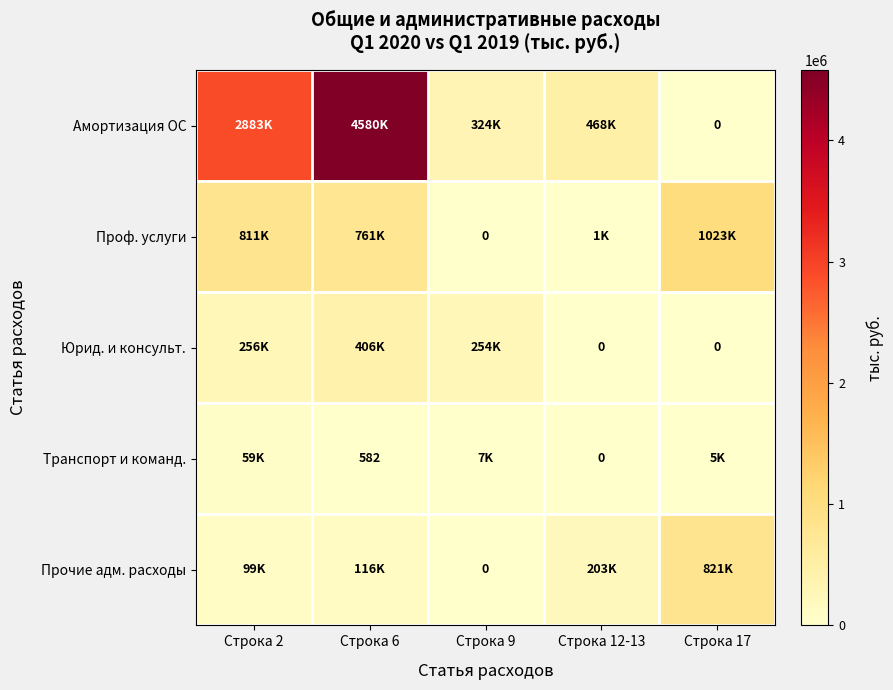

How many data points in Транспорт и команд. are above 5328?

3